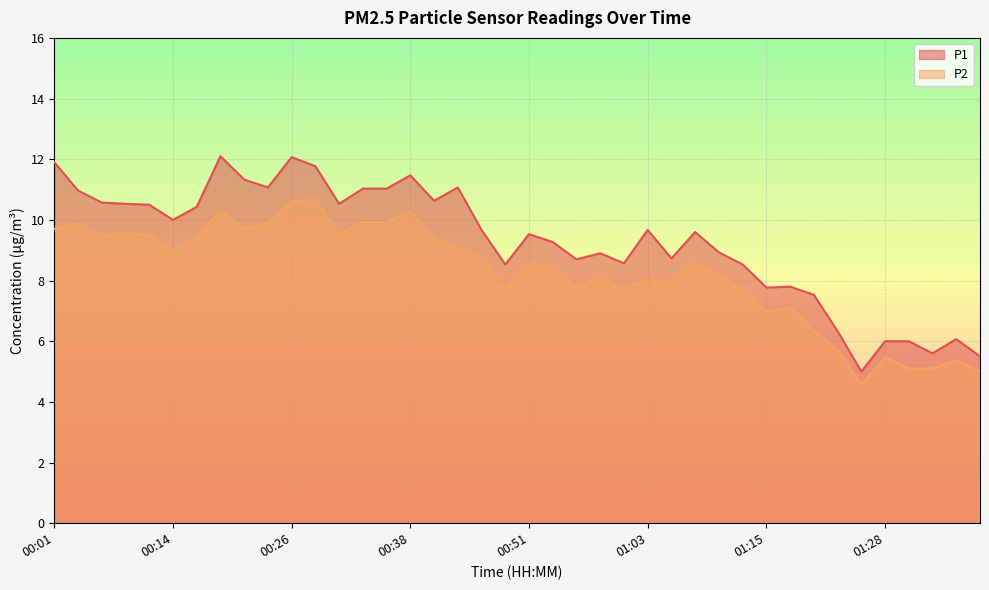

Which series has the largest total across all categories?

P1